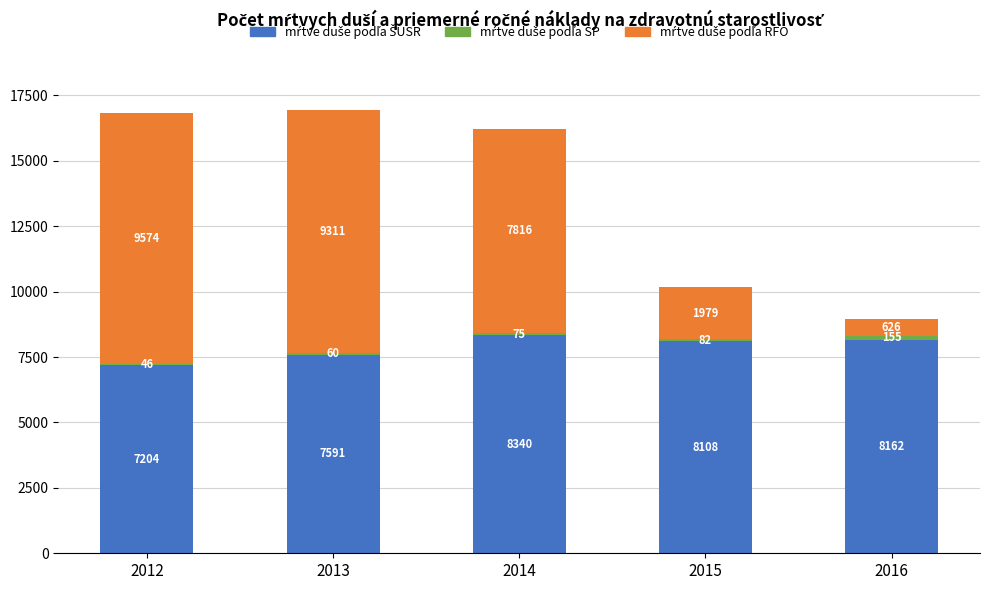

At which category is the sum across all series the highest?

2013